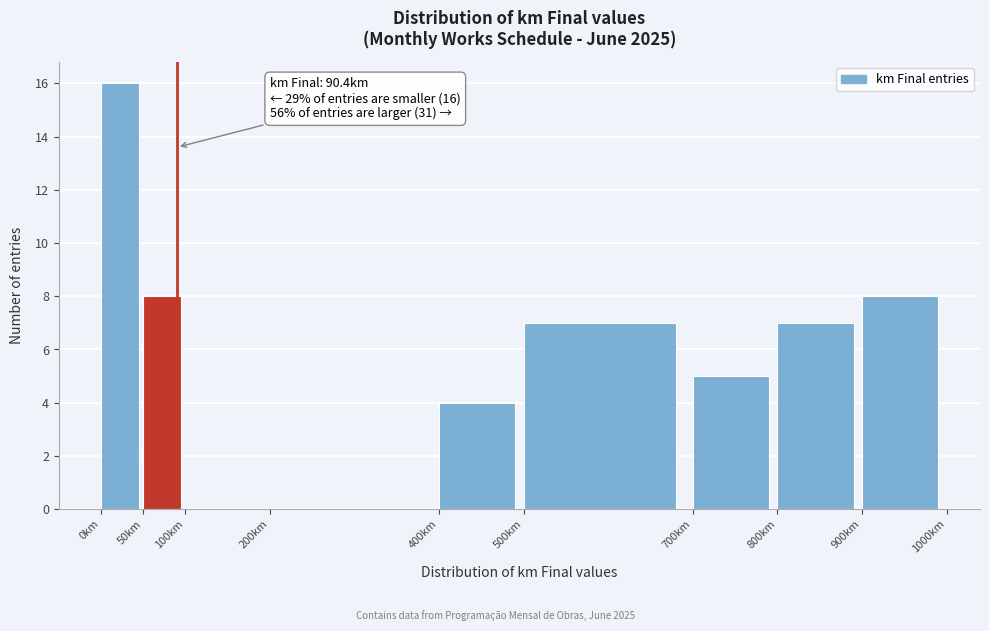

Which range on the x-axis has the tallest bar?

0 to 50